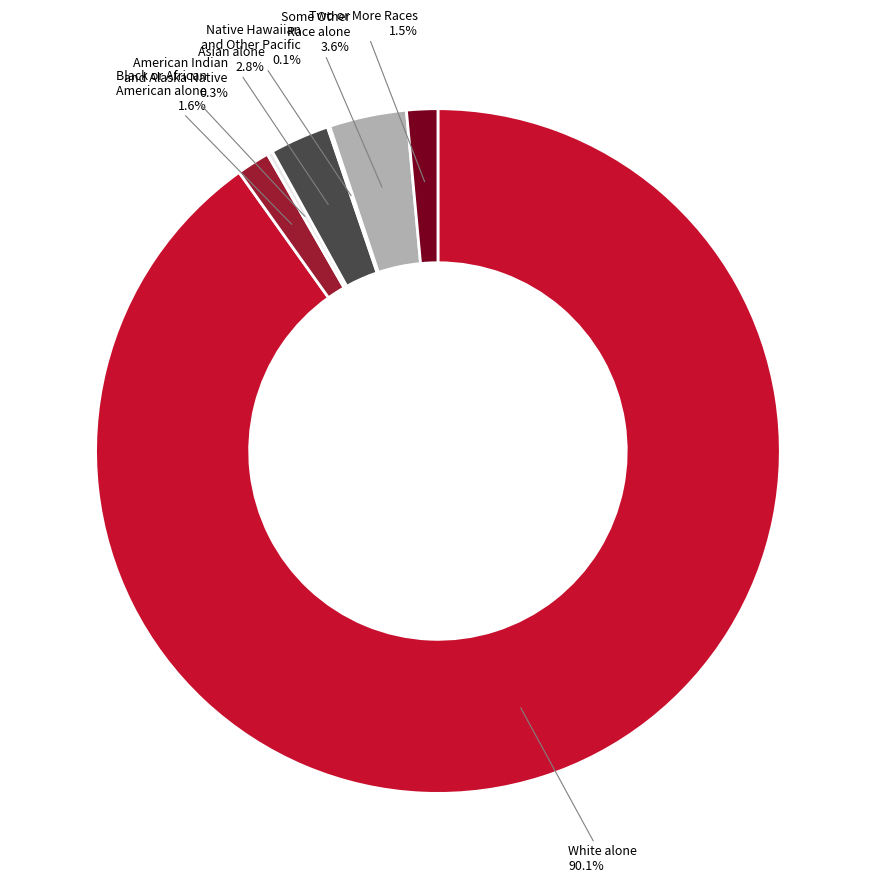

Between Some Other Race alone and Two or More Races, which is larger?

Some Other Race alone